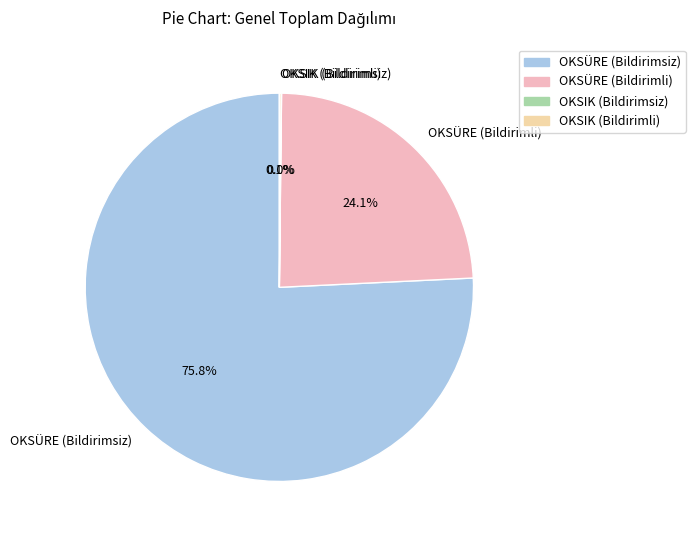

Which category has the biggest portion of the pie?

OKSÜRE (Bildirimsiz)